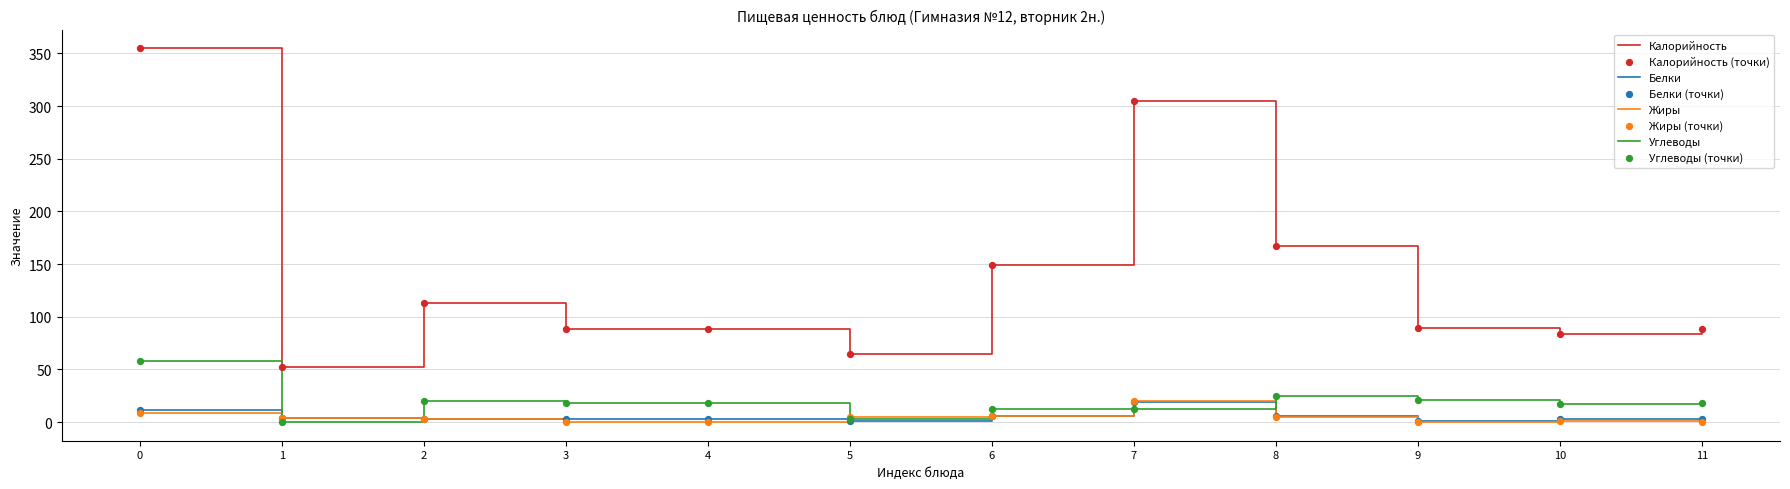

Which series has the largest total across all categories?

Калорийность